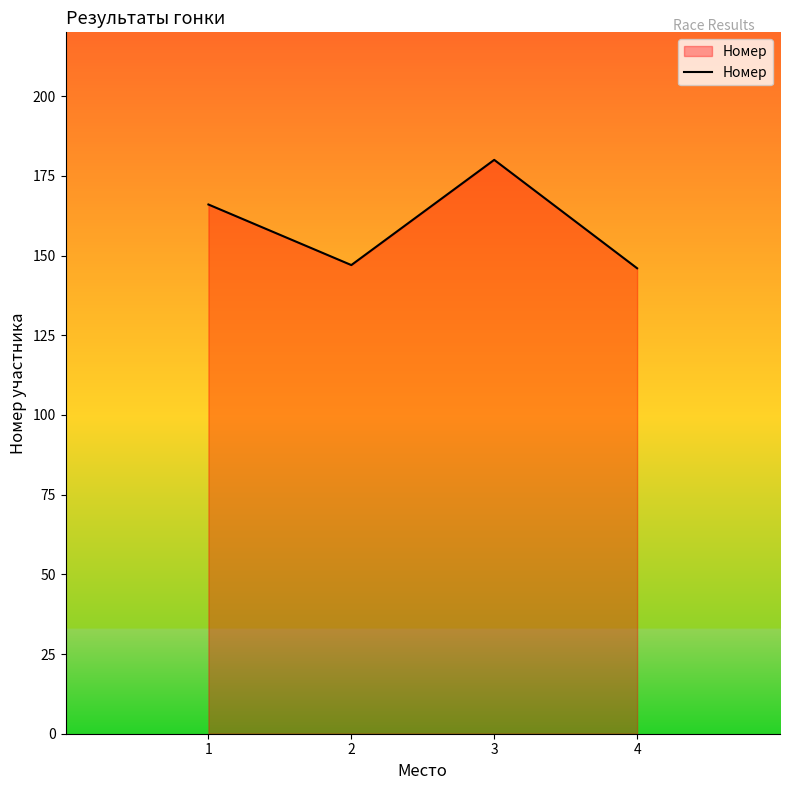

Between 4 and 3, which is larger?

3